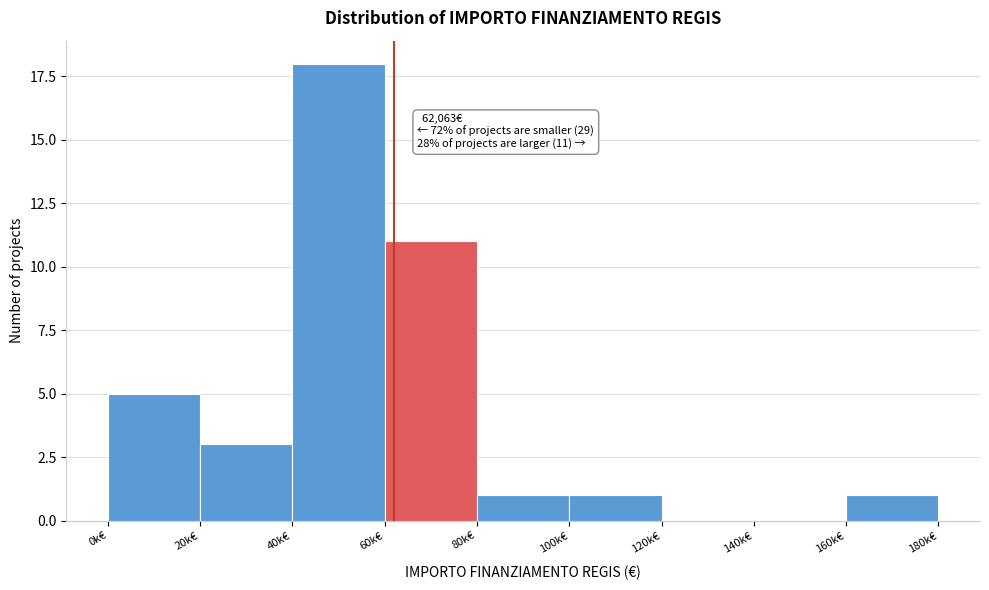

Reading left to right, what are all the values shown in this chart?

0k€=5	20k€=3	40k€=18	60k€=11	80k€=1	100k€=1	120k€=0	140k€=0	160k€=1